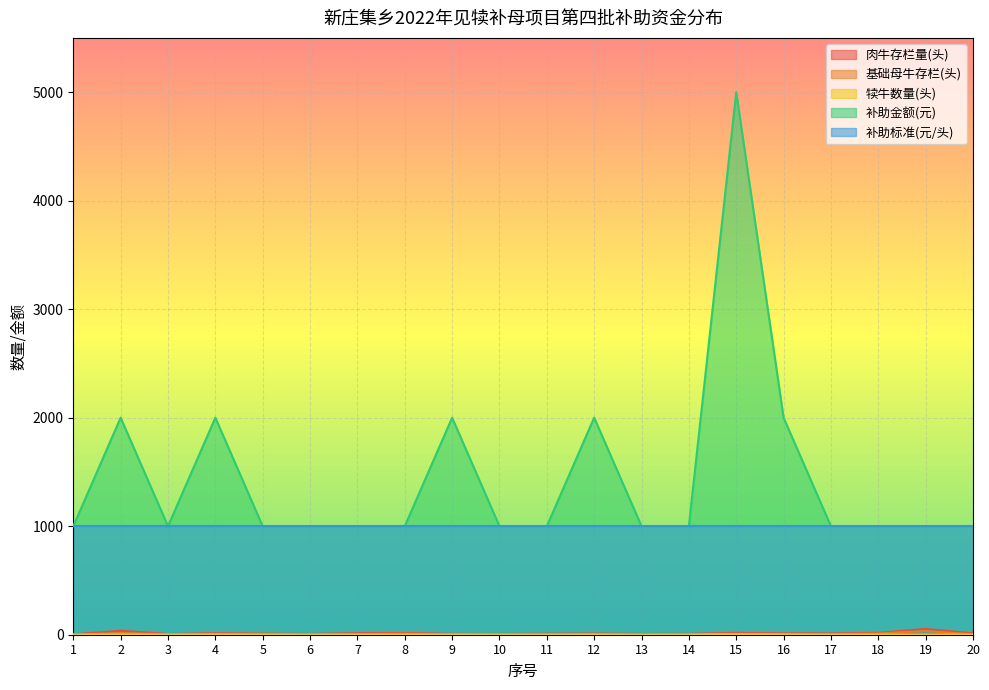

Where is the first local maximum for 基础母牛存栏(头)?

2